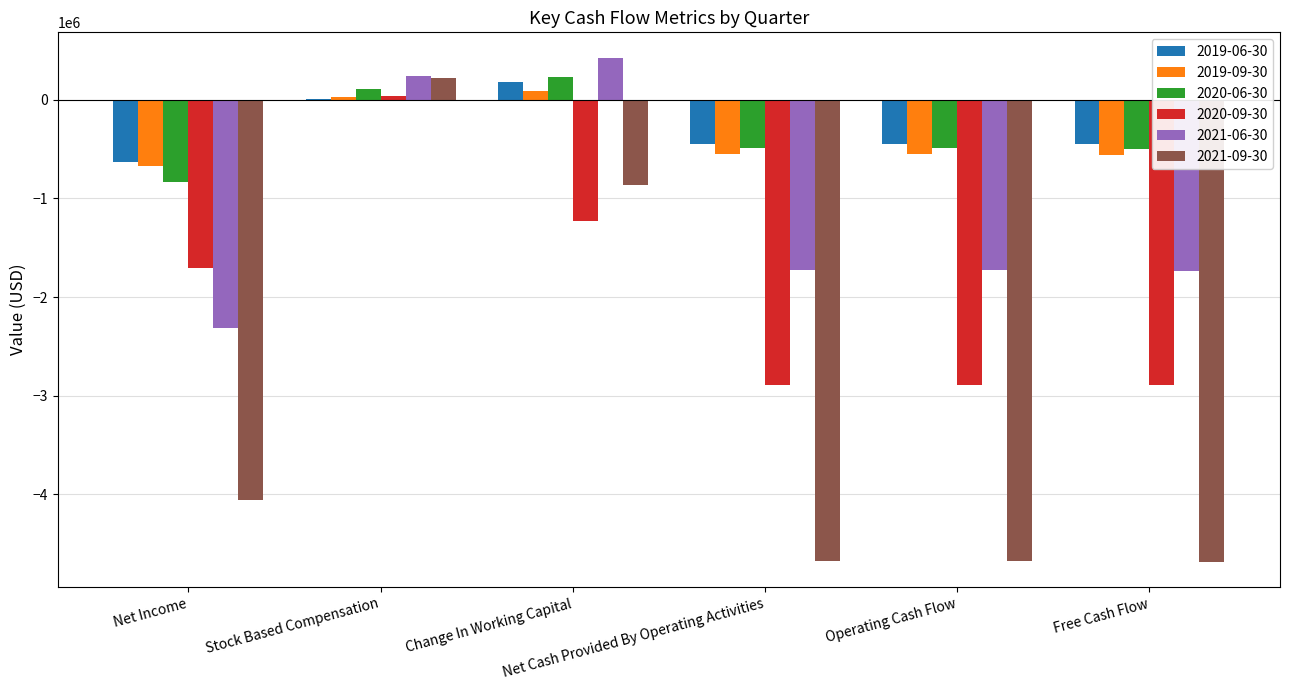

Count the number of categories in the chart.

6